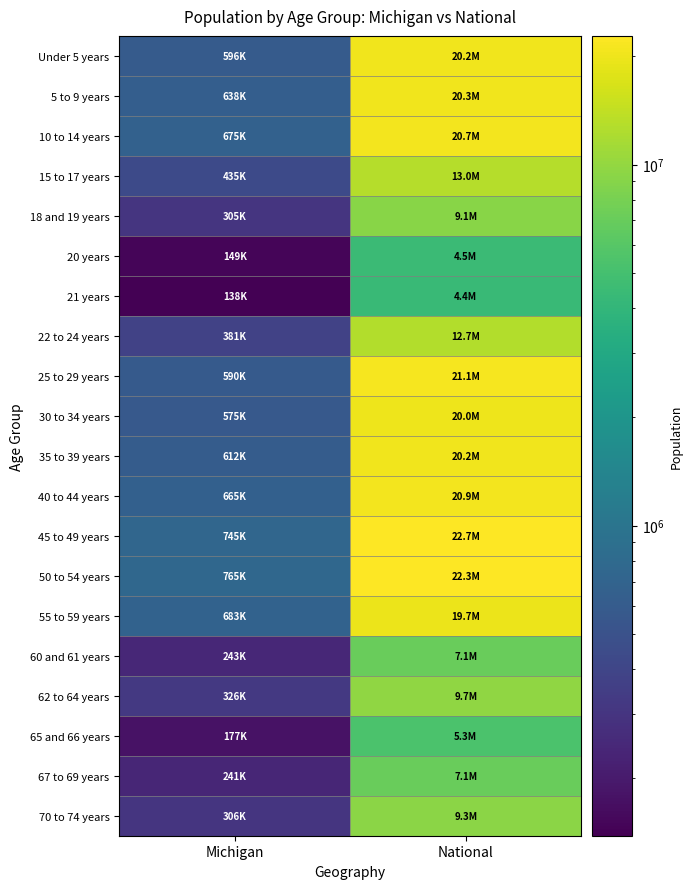

At which category is the sum across all series the highest?

National